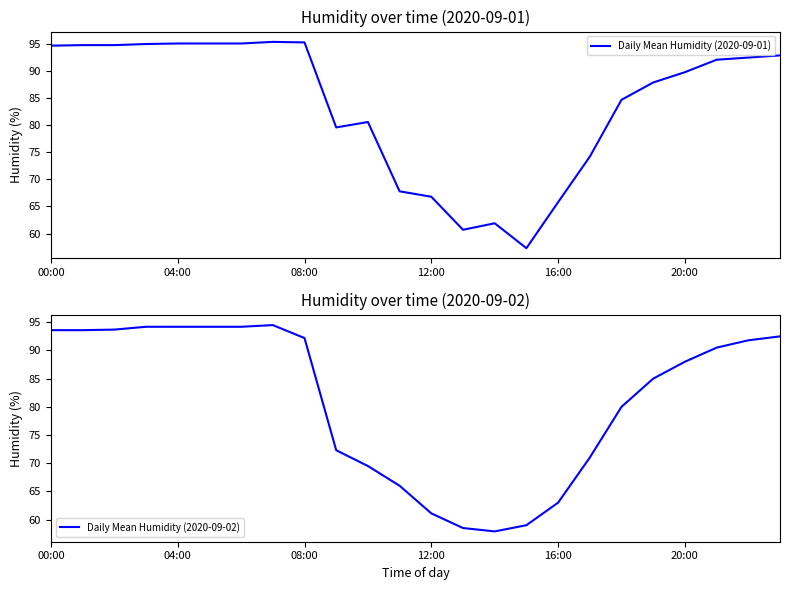

What is the label of the 12th point from the left?

11